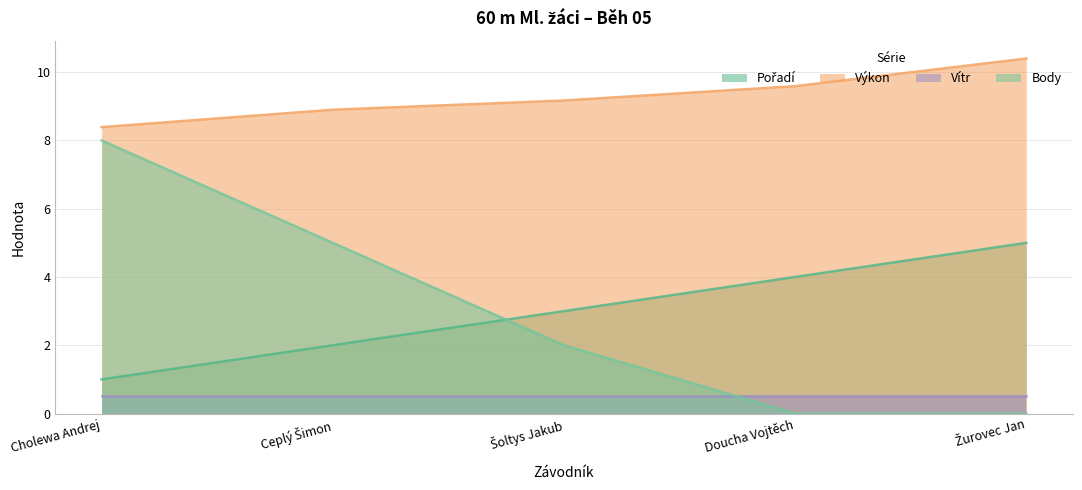

What is the difference between the Body values at Cholewa Andrej and Doucha Vojtěch?

8.0